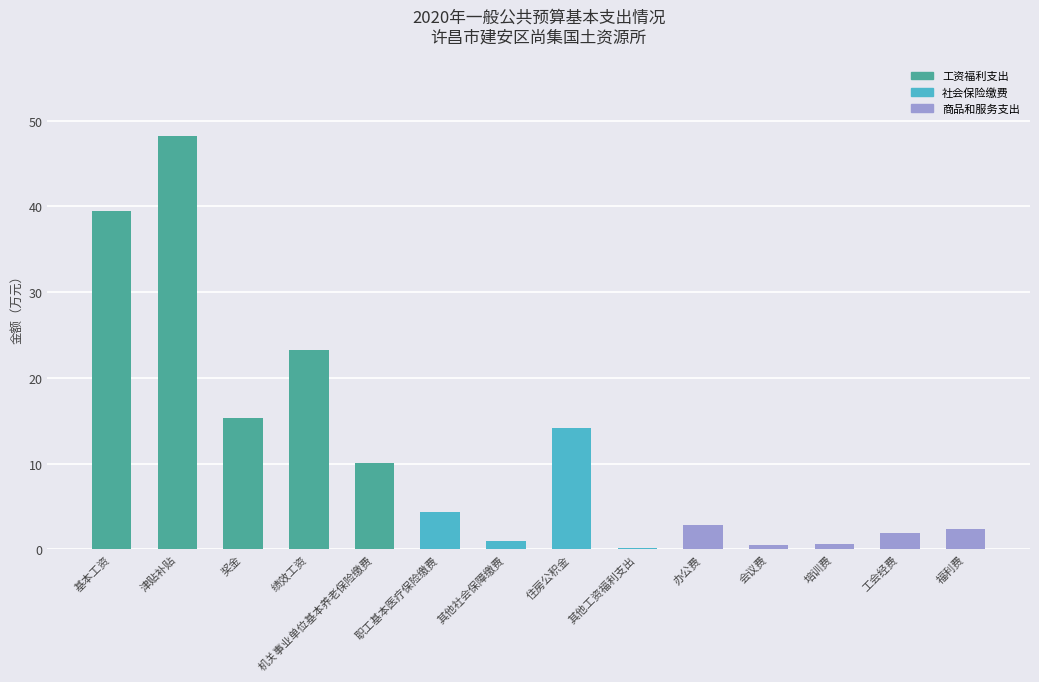

What is the maximum value shown in the chart?

48.3